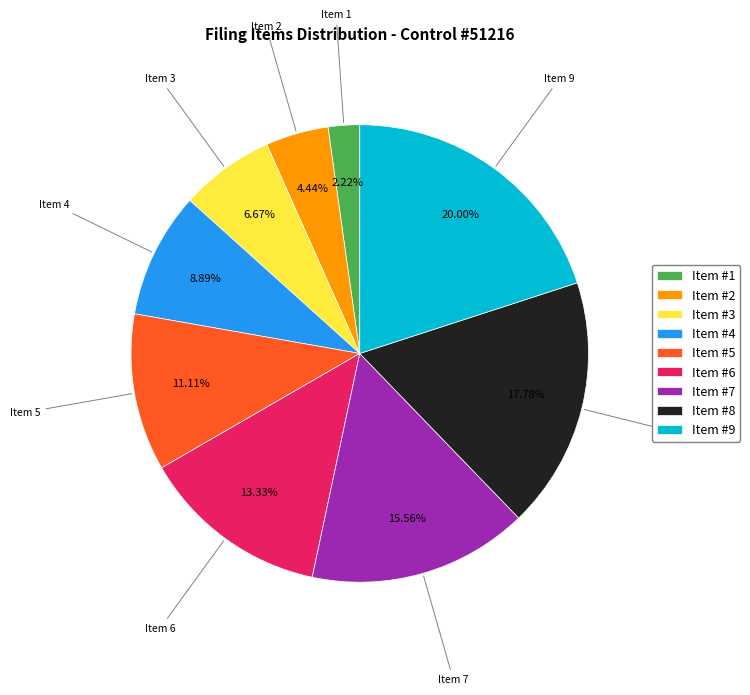

Is there any slice that represents more than half of the pie?

No